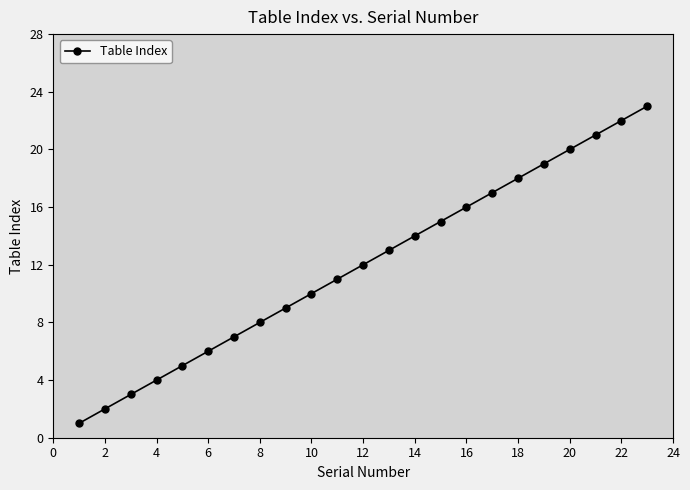

What is the difference between the maximum and minimum values?

22